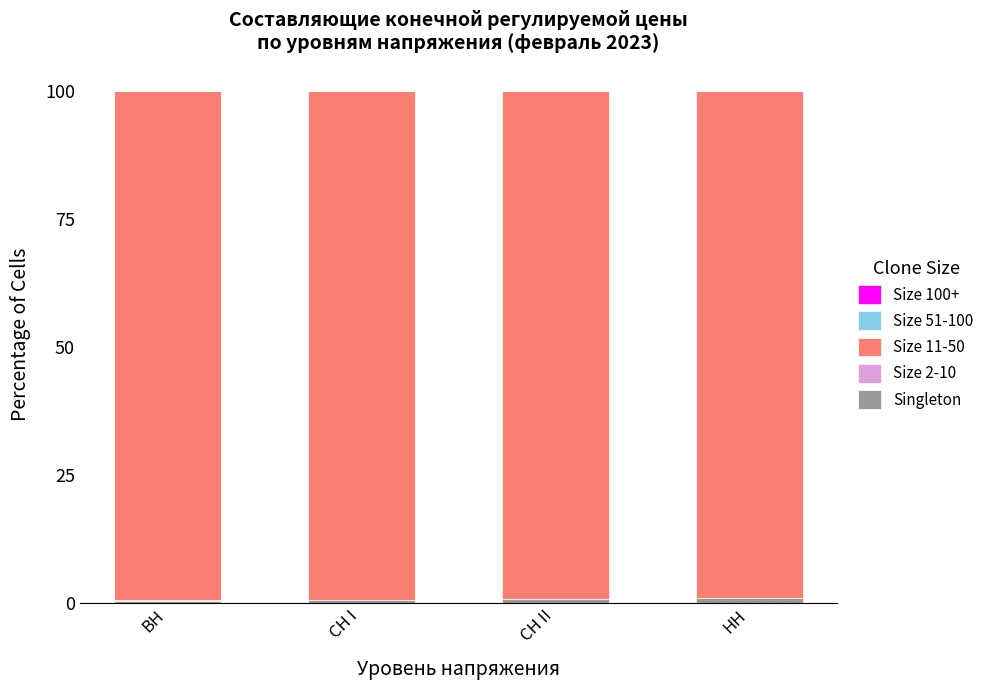

What is the total value across all series at СН II?

100.0